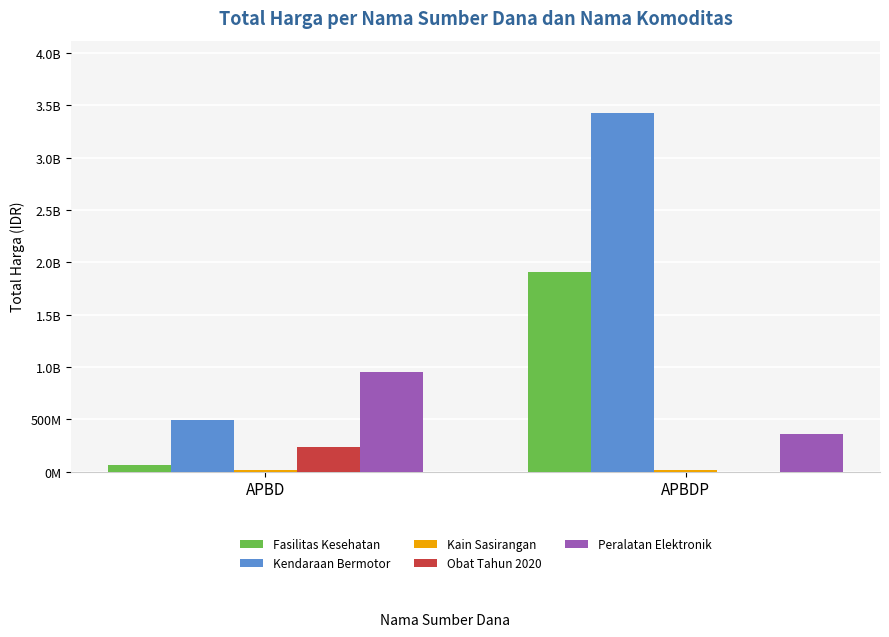

What position from the left is APBDP?

2